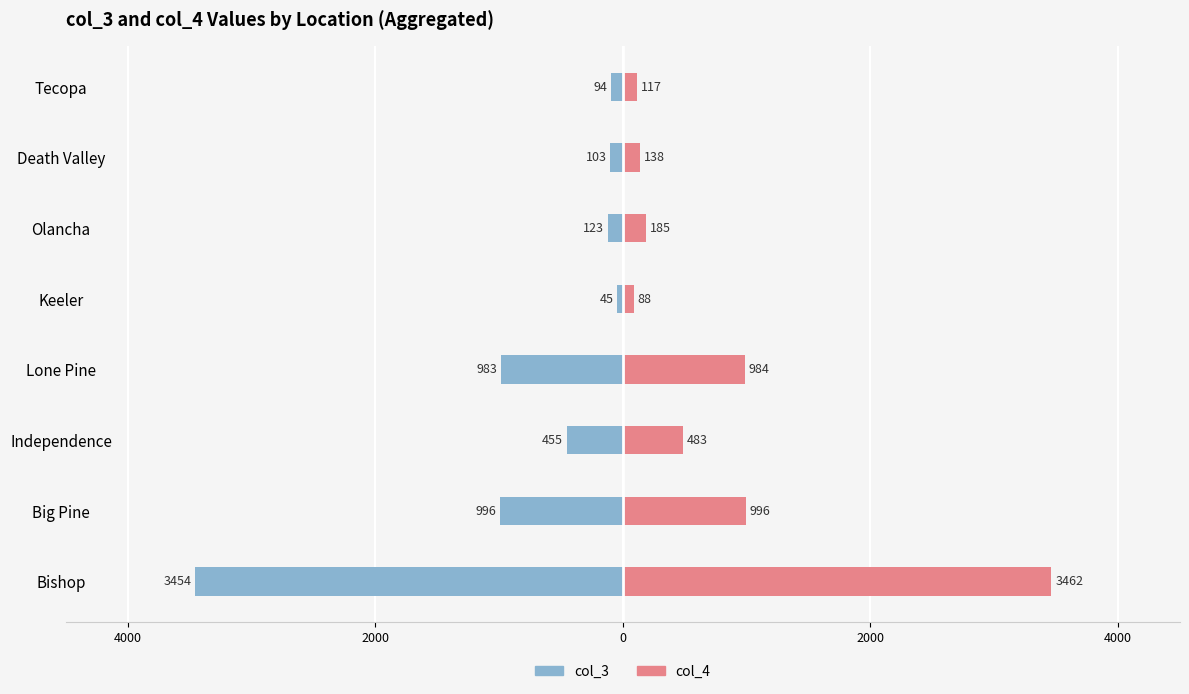

What are all the series names shown in the legend?

col_3, col_4